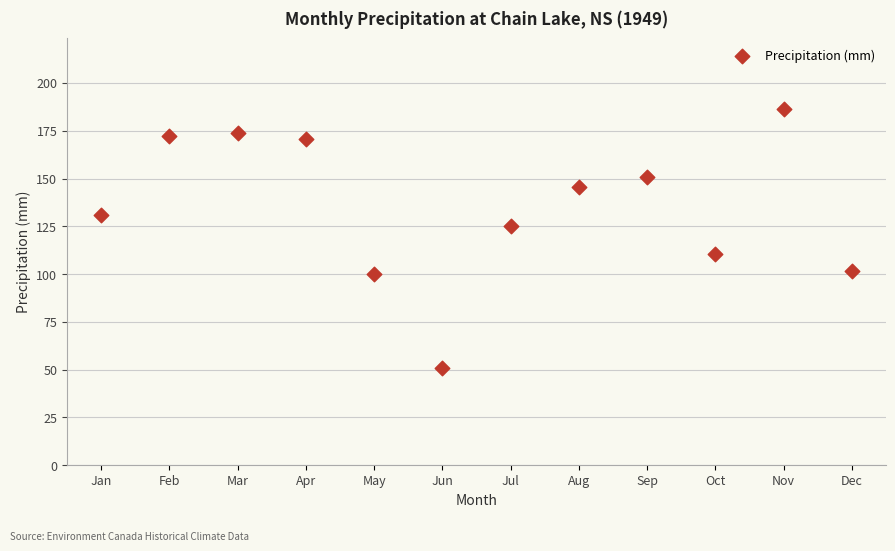

What is the average X value?

6.5